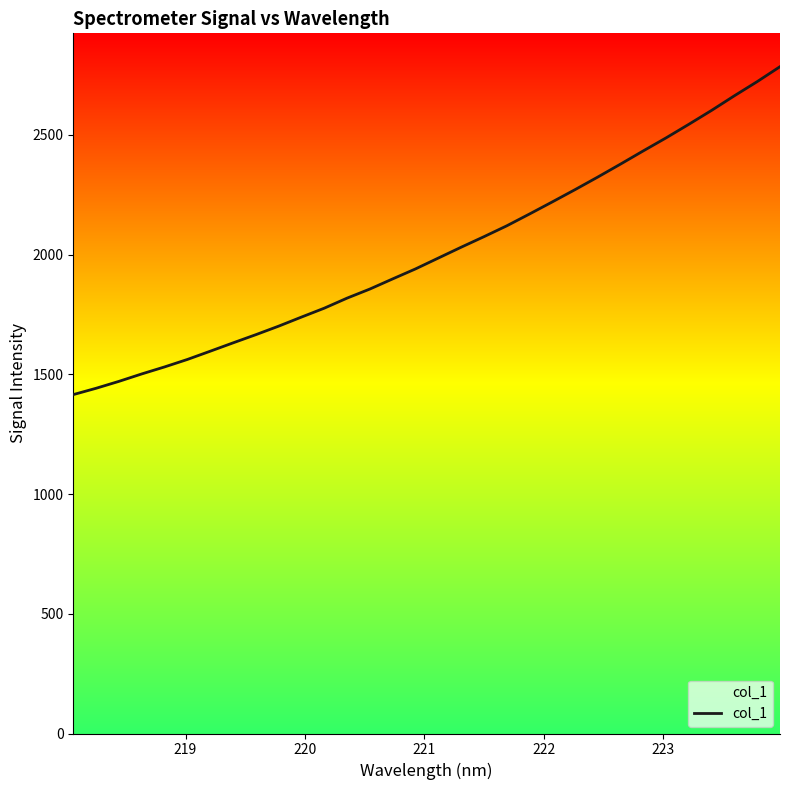

What is the value of the 23rd point from the left?

2270.9